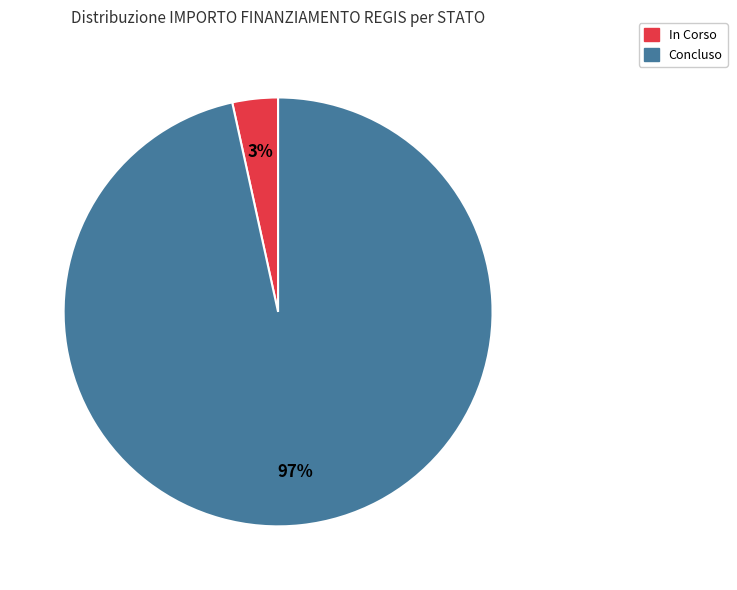

Count the number of slices in the pie.

2